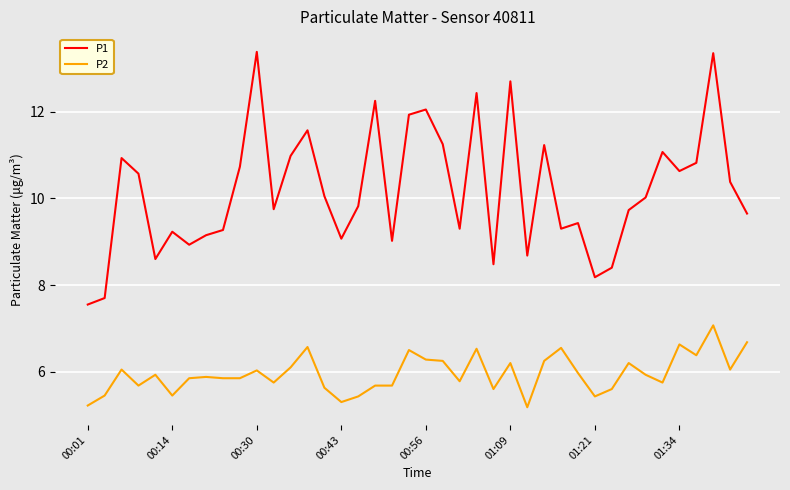

Which series has the largest range (max minus min)?

P1